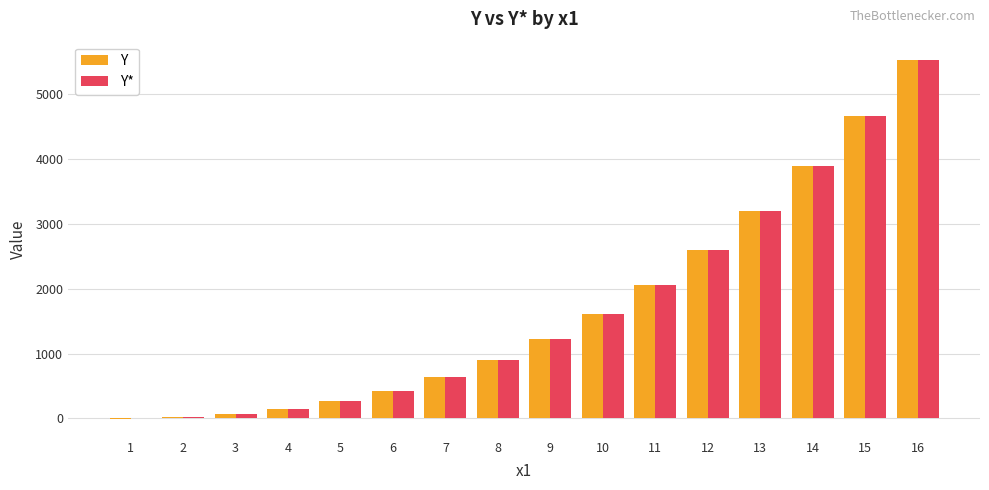

What is the sum of the Y* values at 4 and 9?

1365.7